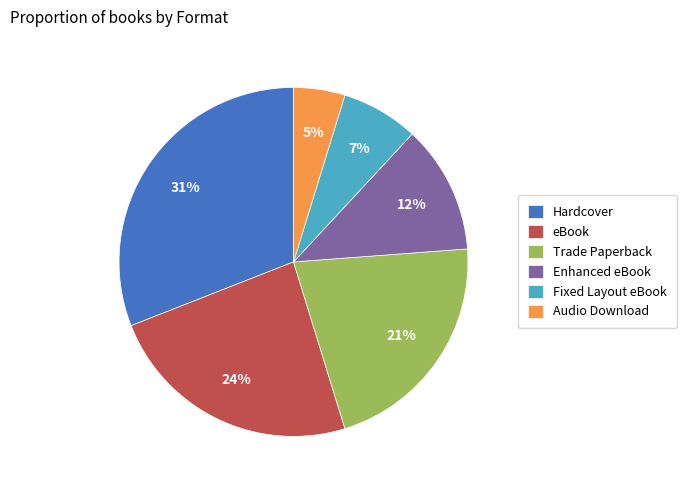

How many segments does this pie chart have?

6